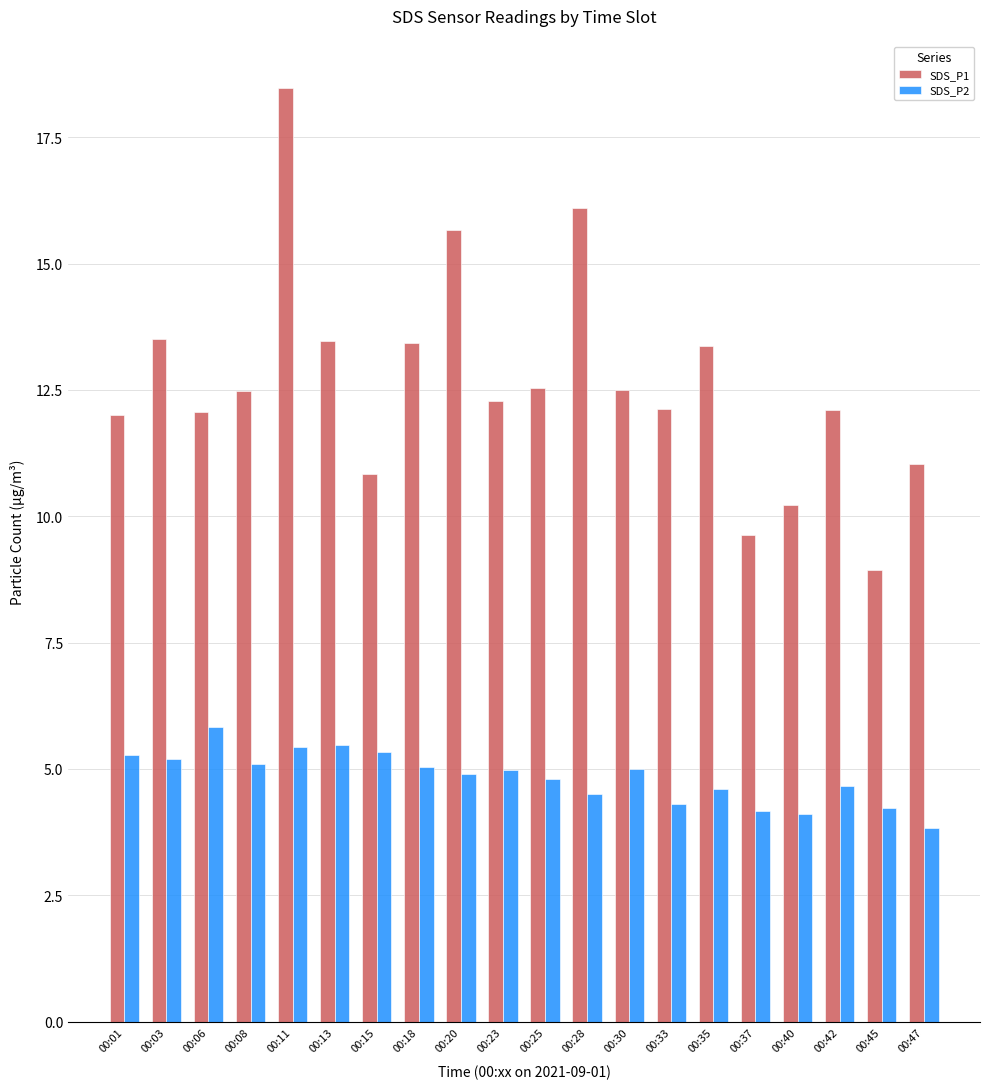

How many categories are shown in the chart?

20